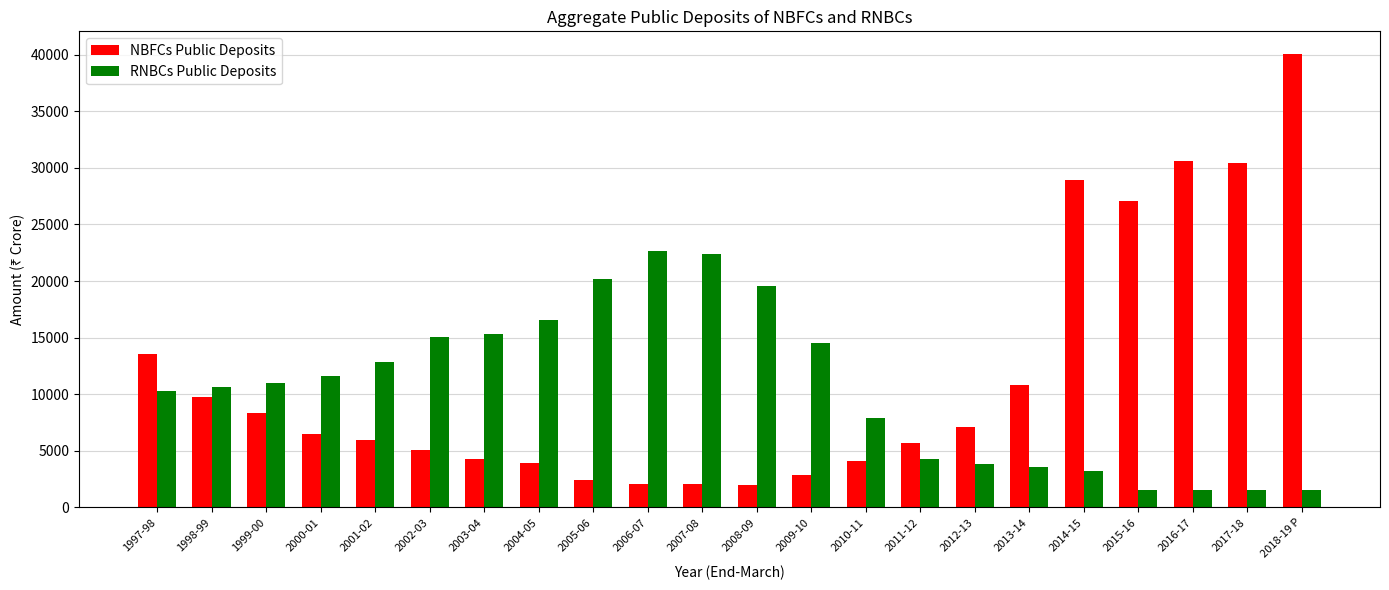

Which series has the widest spread of values?

NBFCs Public Deposits